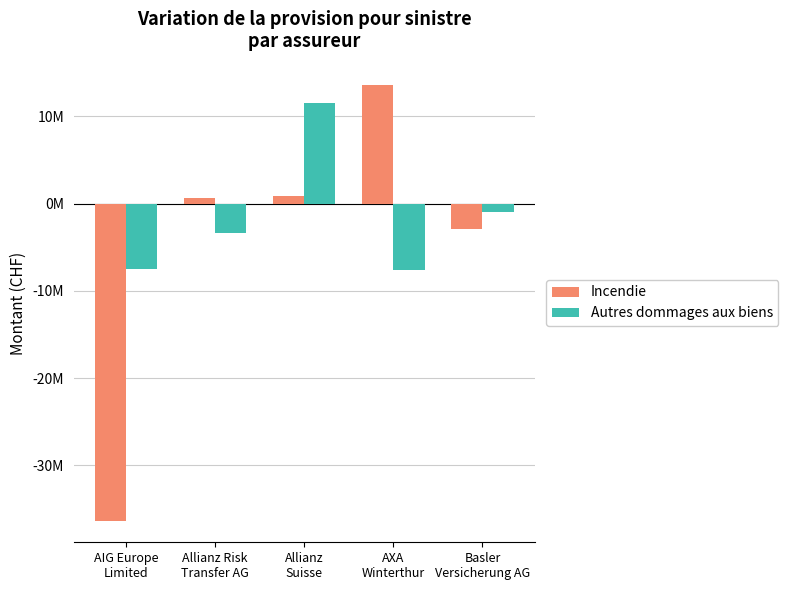

List the labels in order of Incendie value, smallest first.

AIG Europe
Limited, Basler
Versicherung AG, Allianz Risk
Transfer AG, Allianz
Suisse, AXA
Winterthur